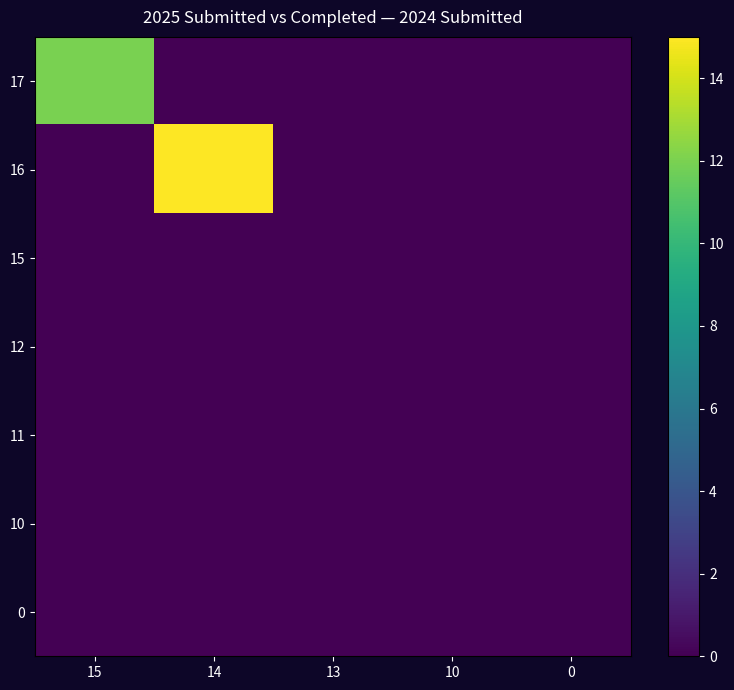

At which category does the chart reach its minimum across all series?

14